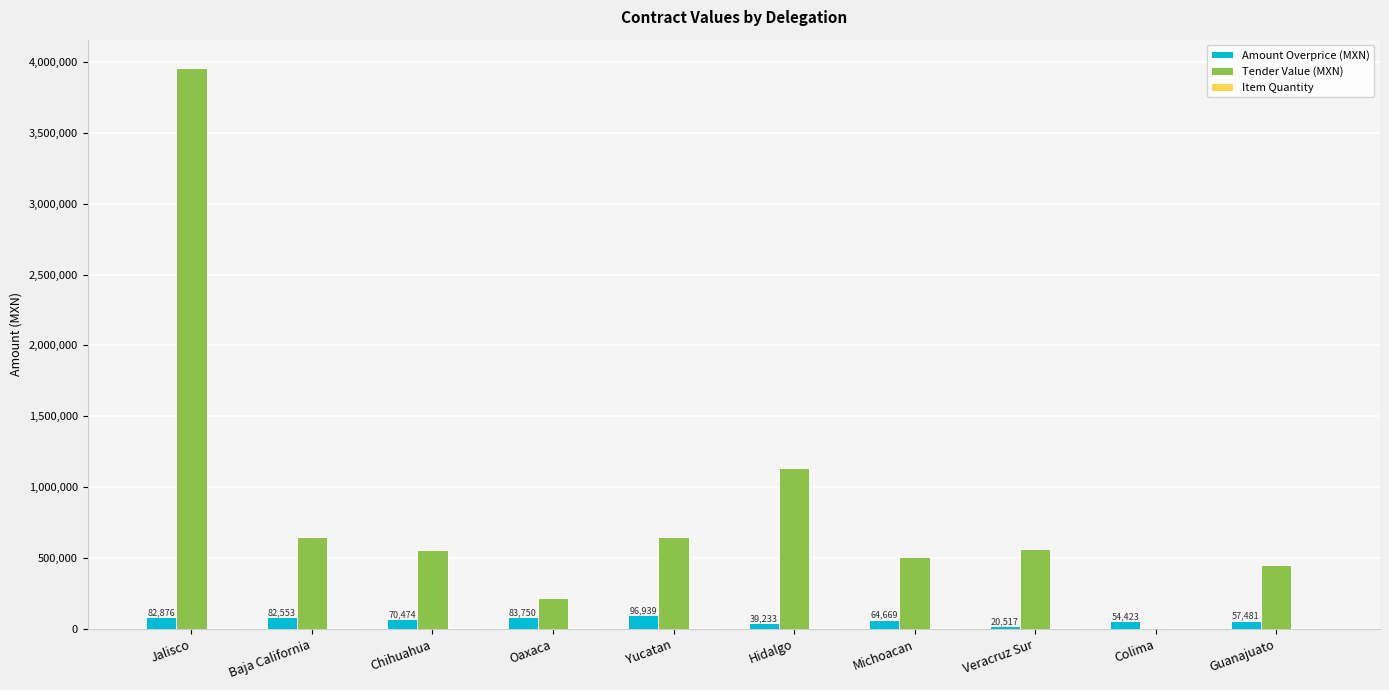

Which category has the highest value across all series?

Jalisco